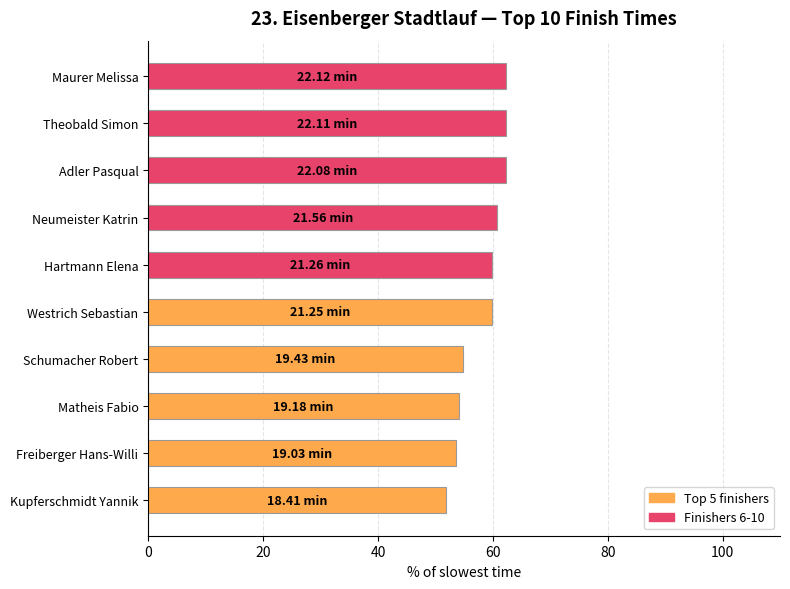

What is the average value?

58.2